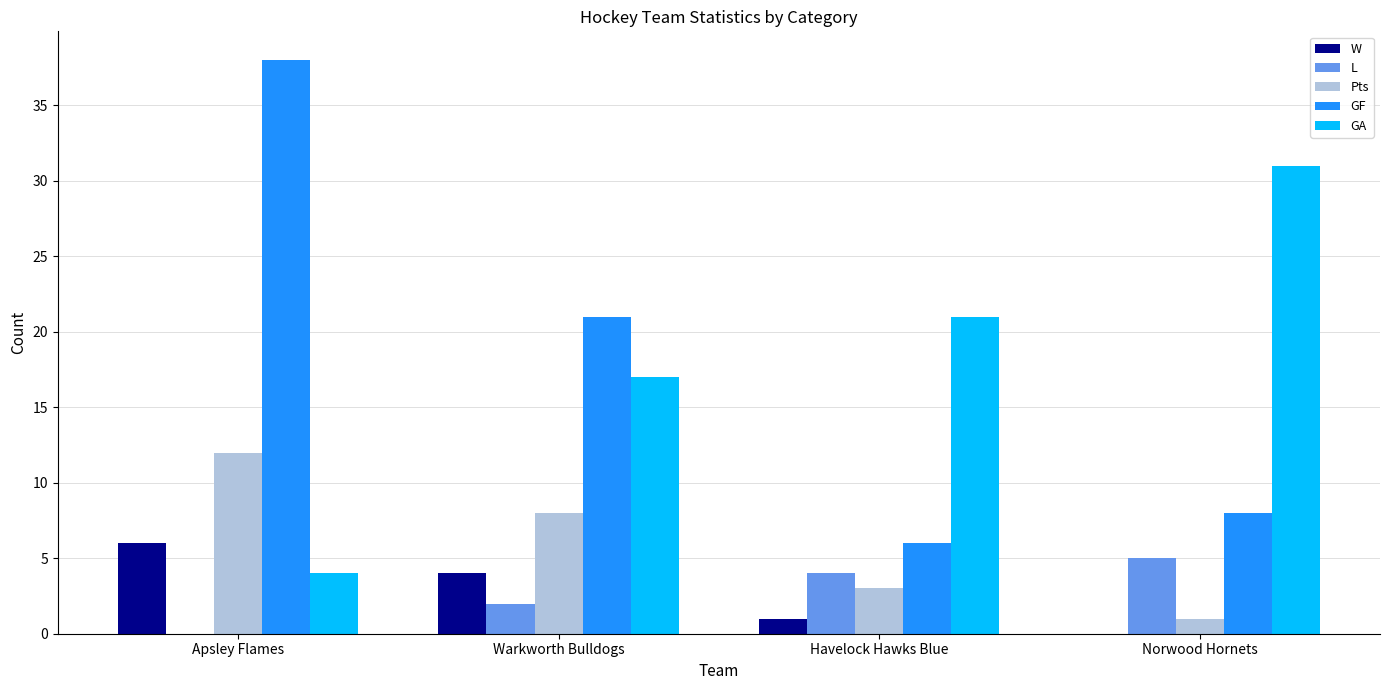

What is the sum of the Pts values at Havelock Hawks Blue and Norwood Hornets?

4